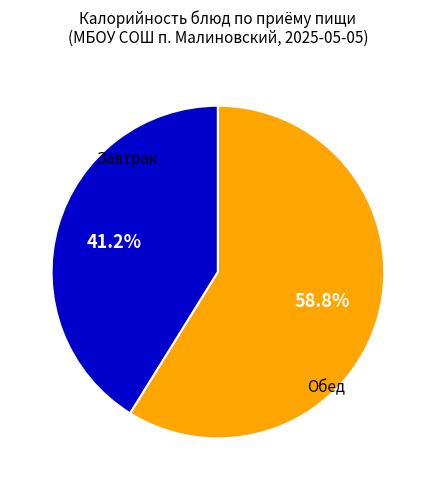

Count the number of slices in the pie.

2